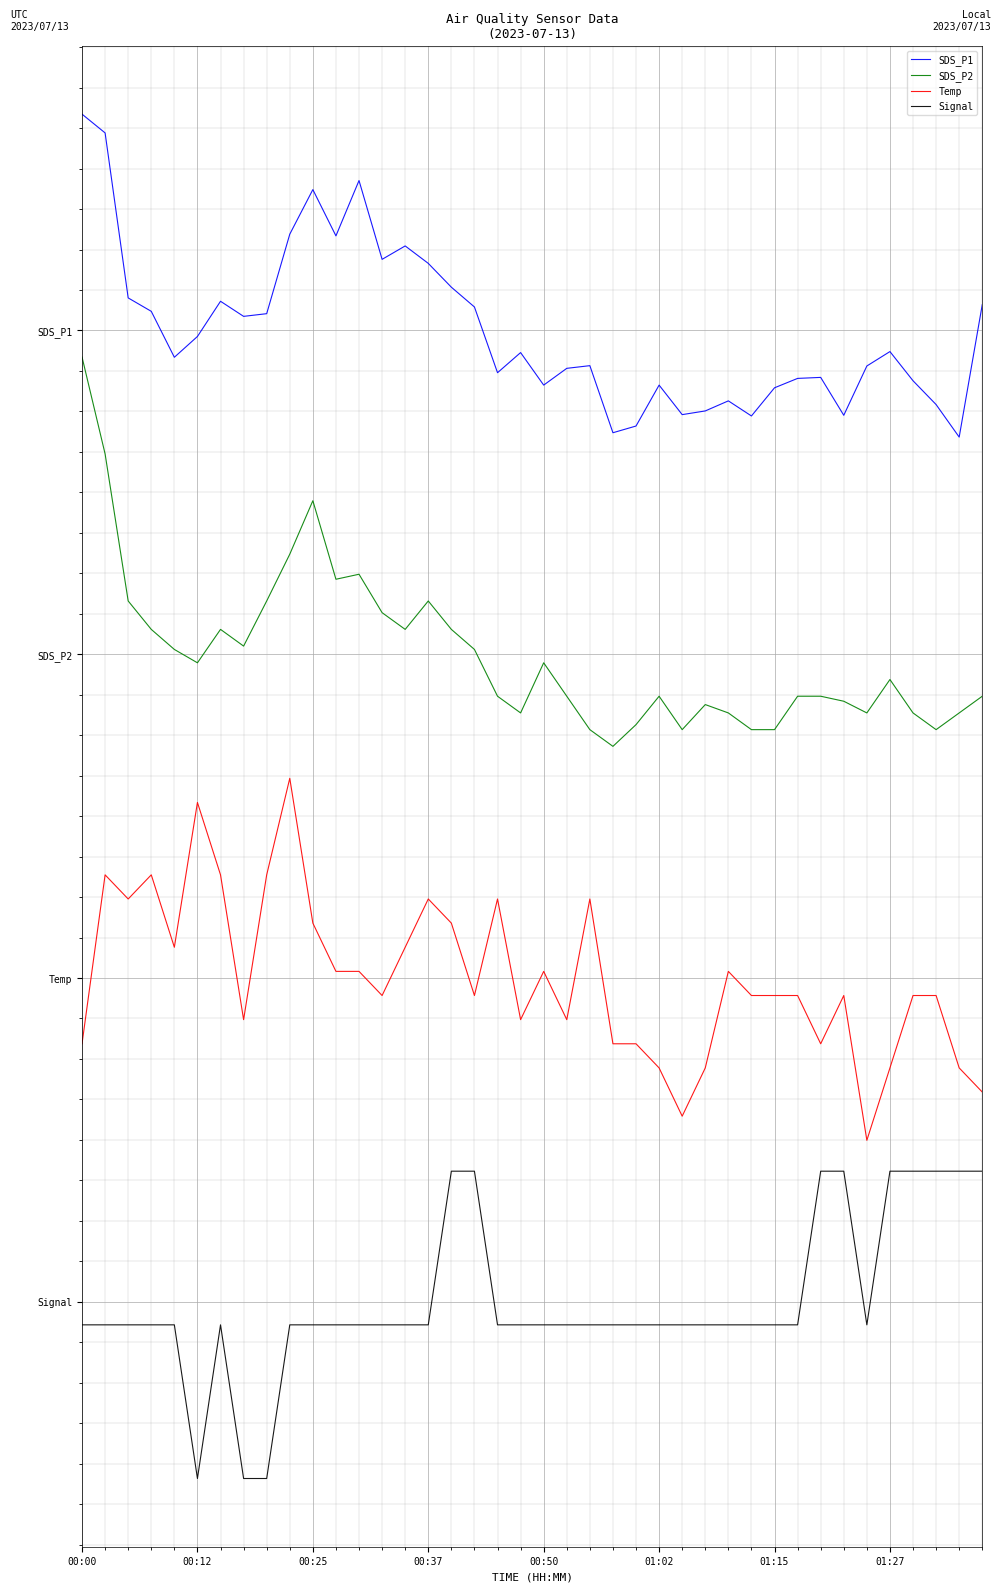

What are all the series names shown in the legend?

SDS_P1, SDS_P2, Temp, Signal